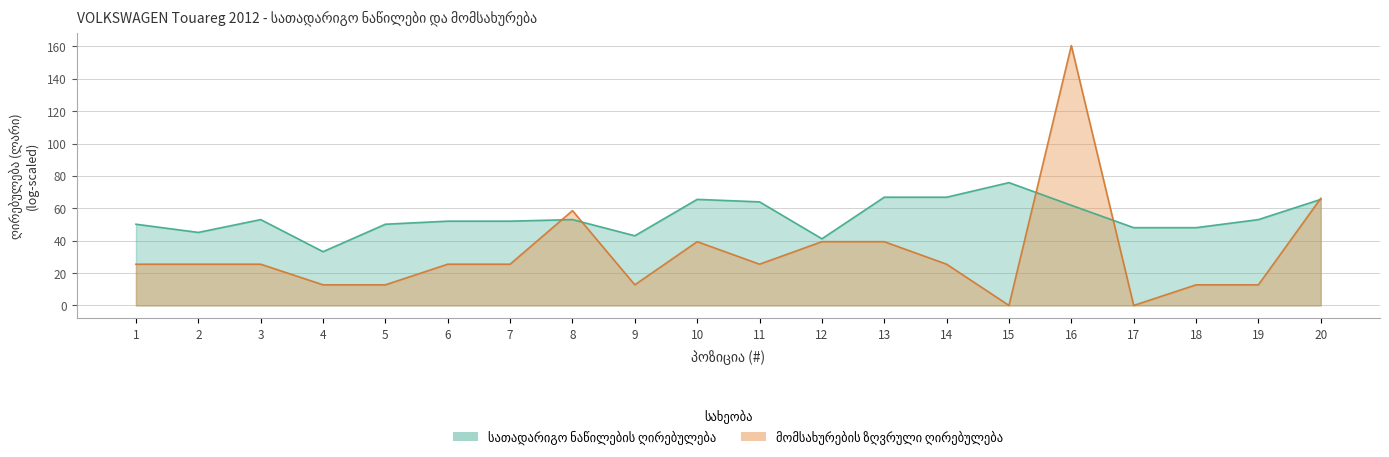

Rank the categories by value from highest to lowest.

16, 20, 8, 10, 12, 13, 1, 2, 3, 6, 7, 11, 14, 4, 5, 9, 18, 19, 15, 17